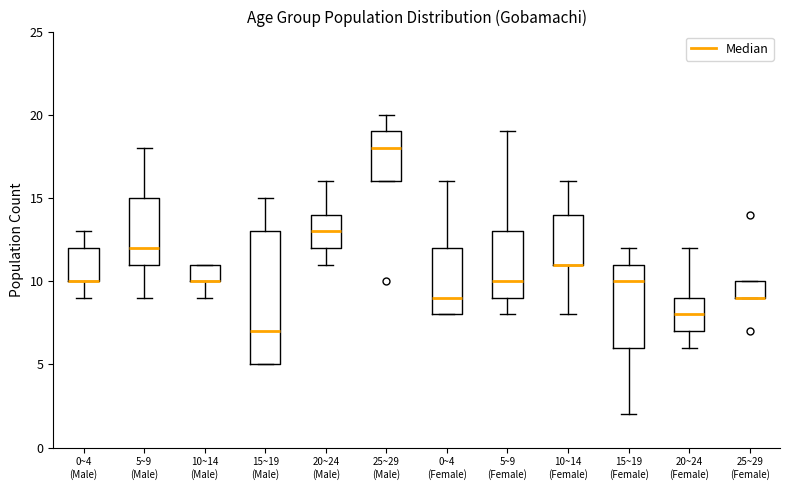

Which box is the tallest, from its lower edge to its upper edge?

15~19 (Male)